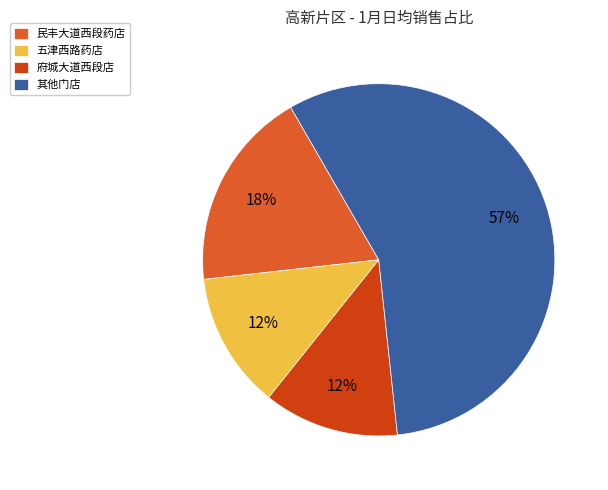

To the nearest percent, what is the average slice percentage?

25%